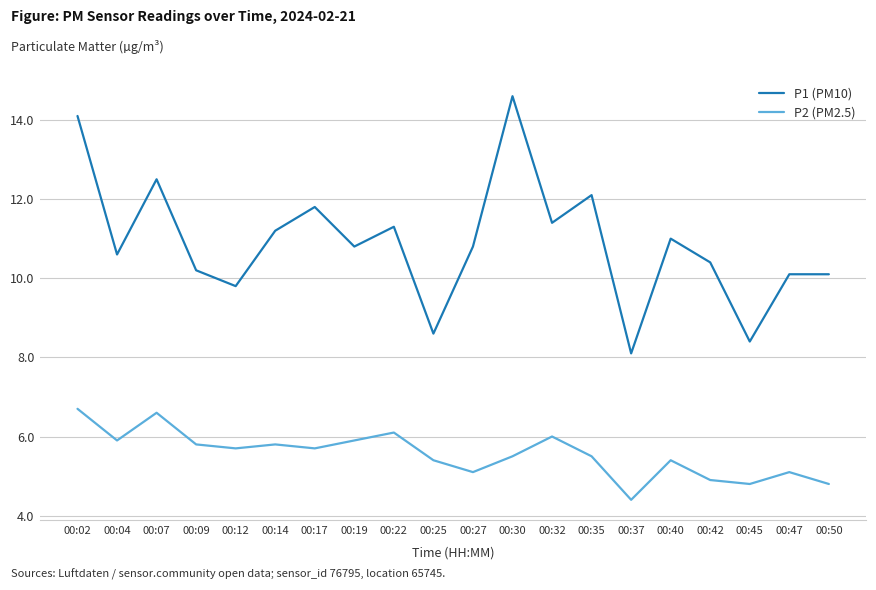

How many lines are shown in the chart?

2